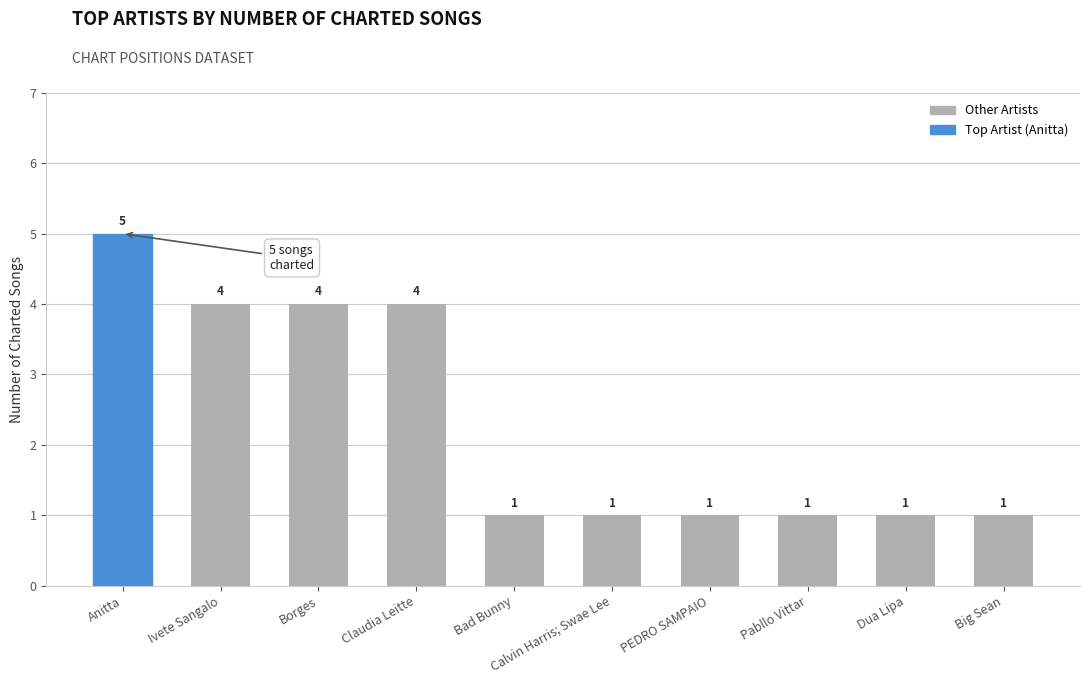

What is the sum of the values at Bad Bunny and Pabllo Vittar?

2